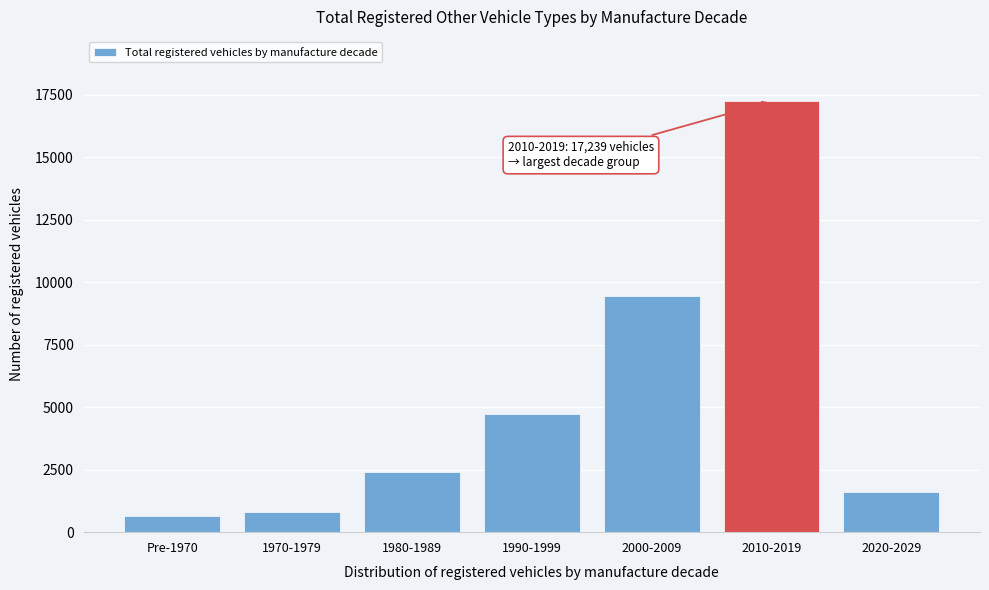

Reading left to right, list all the values displayed in this chart.

628	827	2414	4735	9473	17239	1627